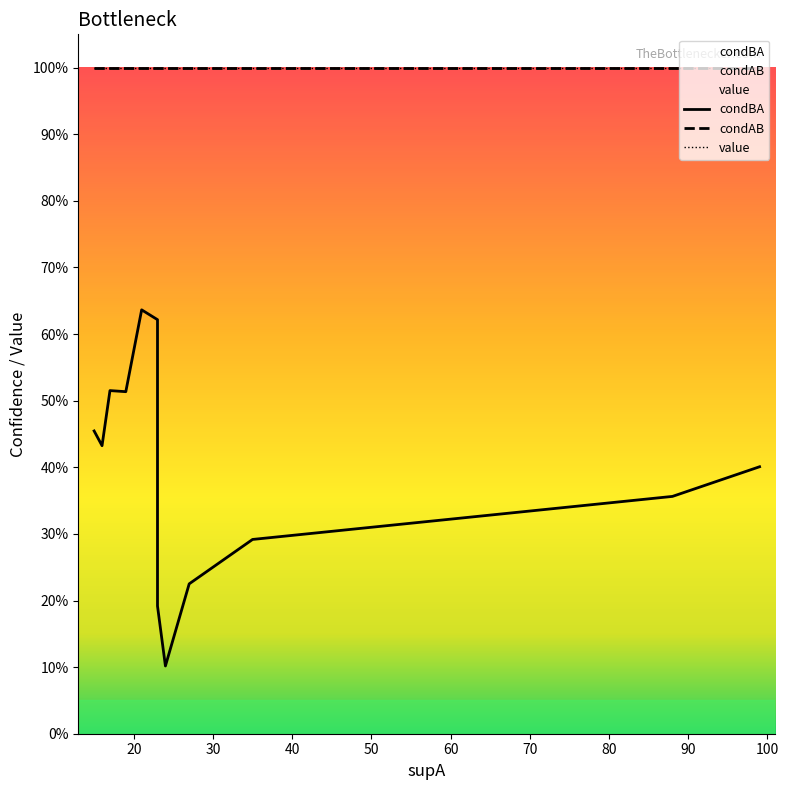

How many interior local valleys does the condBA series have?

2